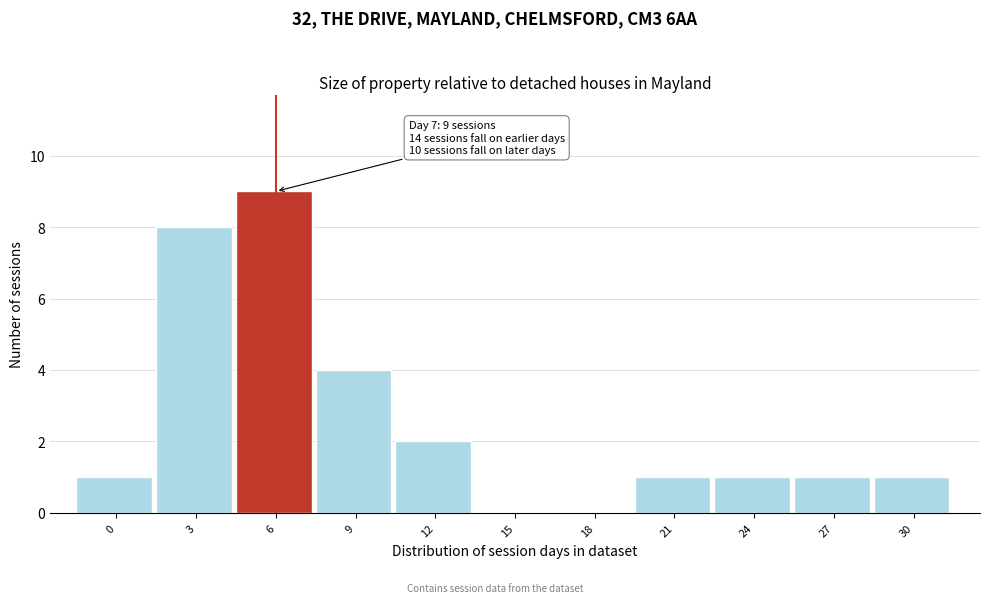

Reading left to right, list all the values displayed in this chart.

0=1	3=8	6=9	9=4	12=2	15=0	18=0	21=1	24=1	27=1	30=1